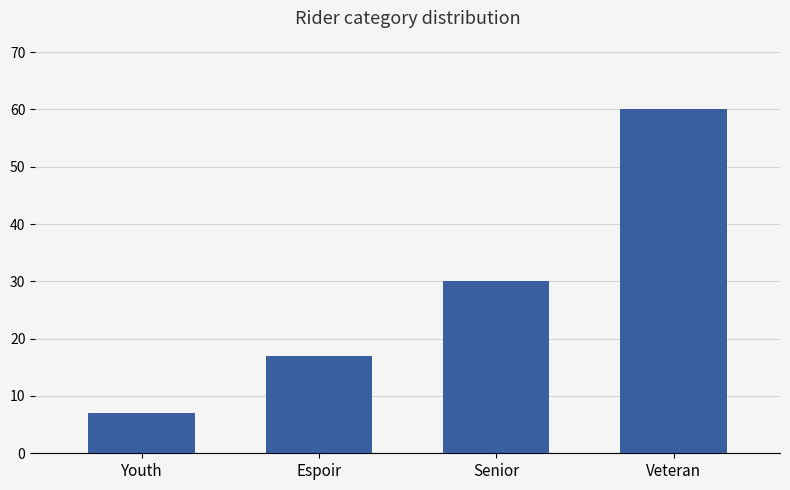

Approximately how many times larger is the value at Espoir compared to Youth?

2.4